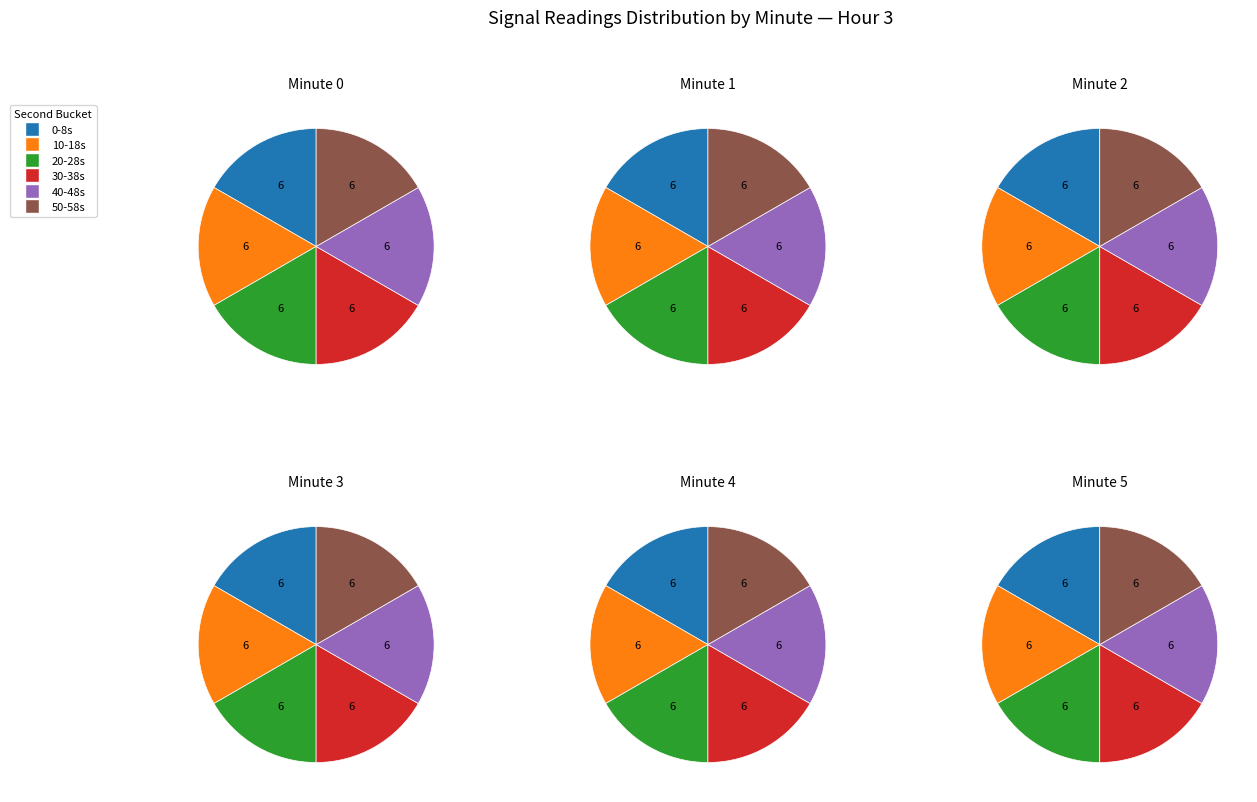

To the nearest percent, what is the combined percentage of 3 and 1?

50%